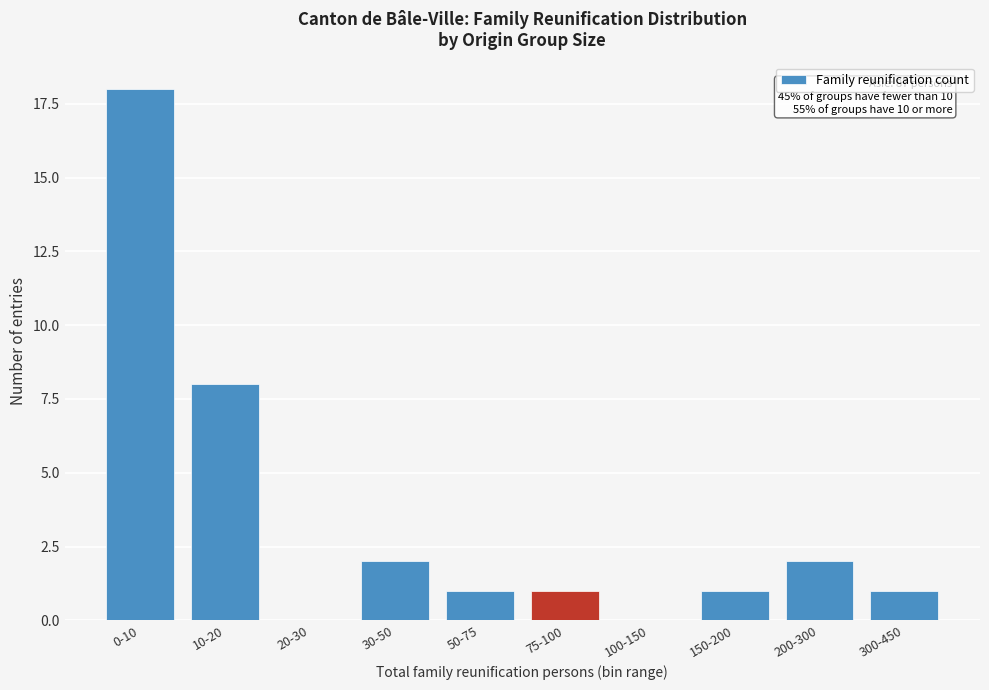

Reading left to right, list all the values displayed in this chart.

0-10=18	10-20=8	20-30=0	30-50=2	50-75=1	75-100=1	100-150=0	150-200=1	200-300=2	300-450=1